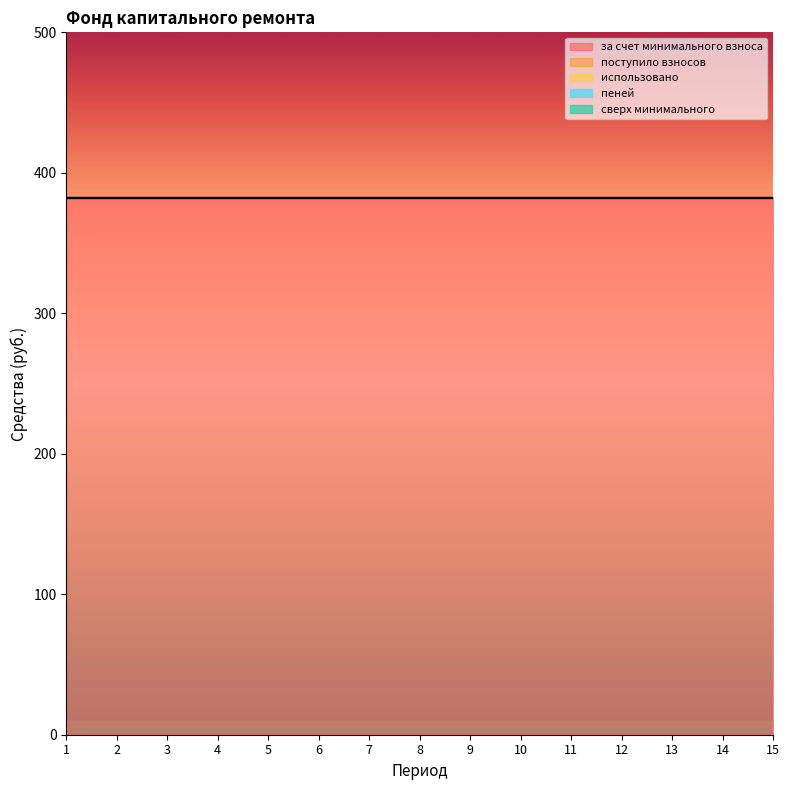

Reading left to right, what are all the values shown in this chart?

за счет минимального взноса: 382.1	382.1	382.1	382.1	382.1	382.1	382.1	382.1	382.1	382.1	382.1	382.1	382.1	382.1	382.1
поступило взносов: 0.0	0.0	0.0	0.0	0.0	0.0	0.0	0.0	0.0	0.0	0.0	0.0	0.0	0.0	0.0
использовано: 0.0	0.0	0.0	0.0	0.0	0.0	0.0	0.0	0.0	0.0	0.0	0.0	0.0	0.0	0.0
пеней: 0.0	0.0	0.0	0.0	0.0	0.0	0.0	0.0	0.0	0.0	0.0	0.0	0.0	0.0	0.0
сверх минимального: 0.0	0.0	0.0	0.0	0.0	0.0	0.0	0.0	0.0	0.0	0.0	0.0	0.0	0.0	0.0